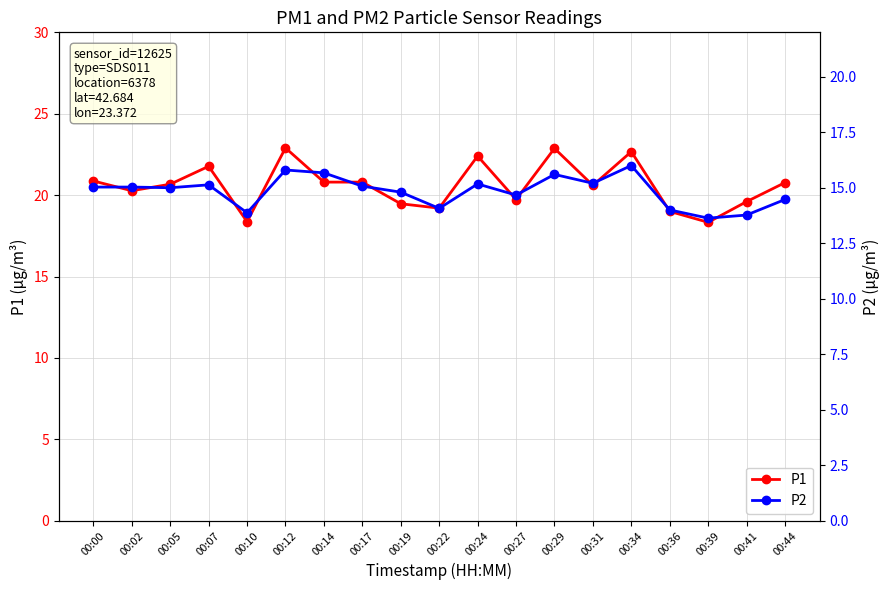

How many interior local valleys does the P2 series have?

6